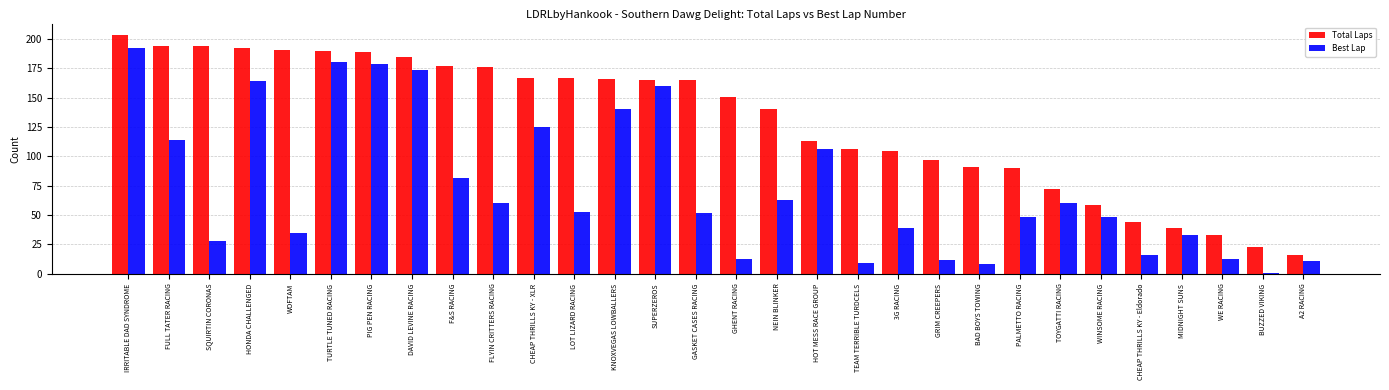

What are all the series names shown in the legend?

Total Laps, Best Lap